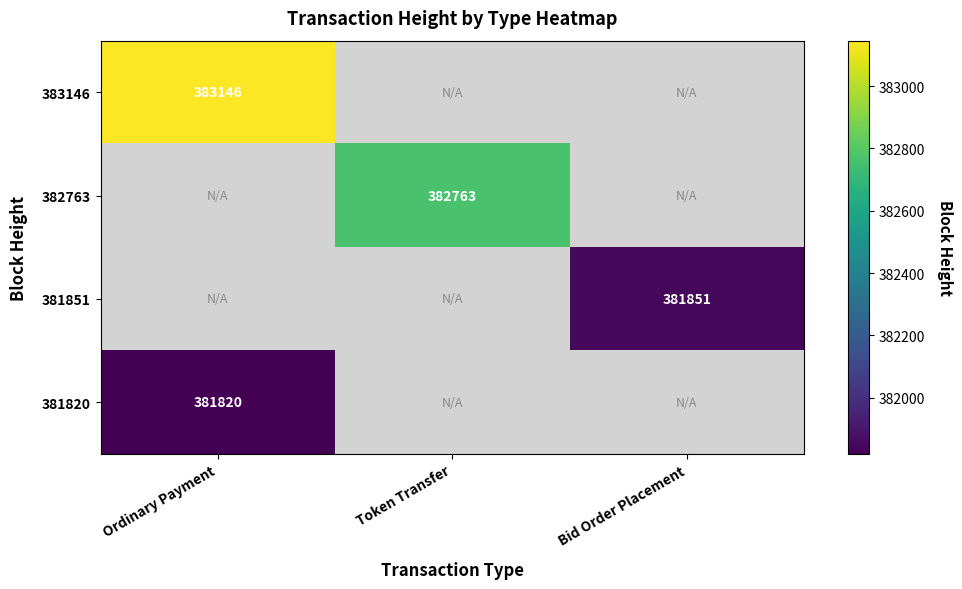

The value of 382763 at Token Transfer is 519886.1. True or false?

False